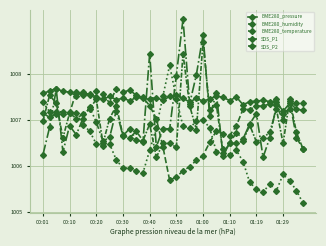

What is the difference between the second highest and second lowest values in the BME280_humidity series?

1.9